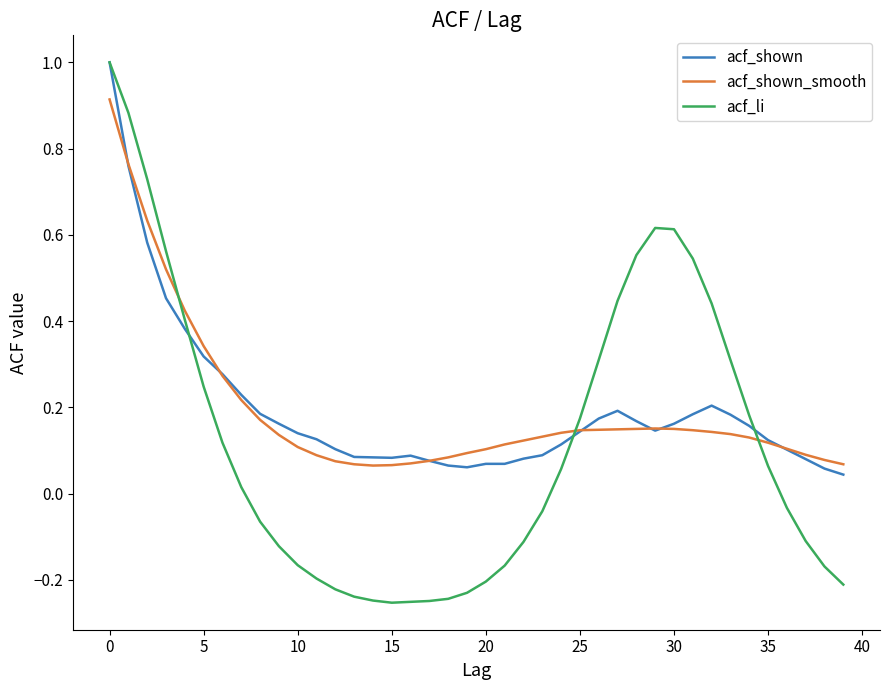

How many negative values does the acf_li series have?

20